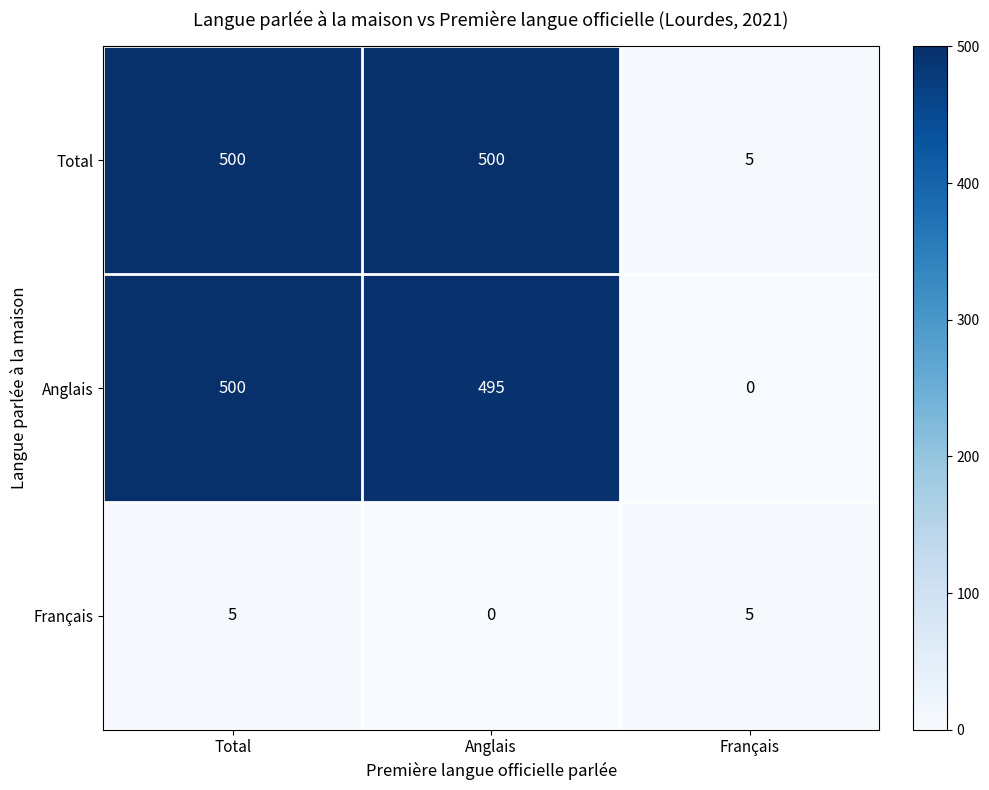

Reading right to left, extract all data points from this chart.

Total: 5	500	500
Anglais: 0	495	500
Français: 5	0	5